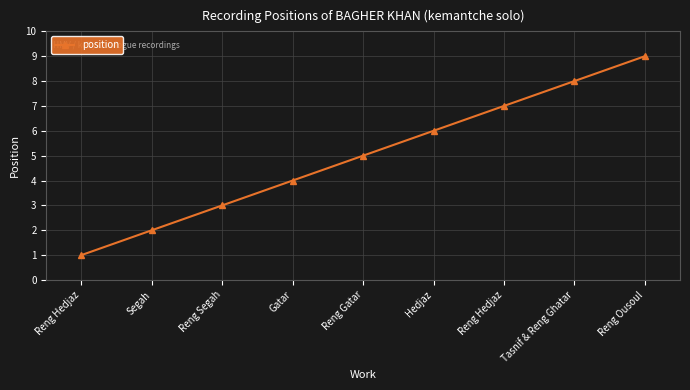

How many lines are shown in the chart?

1